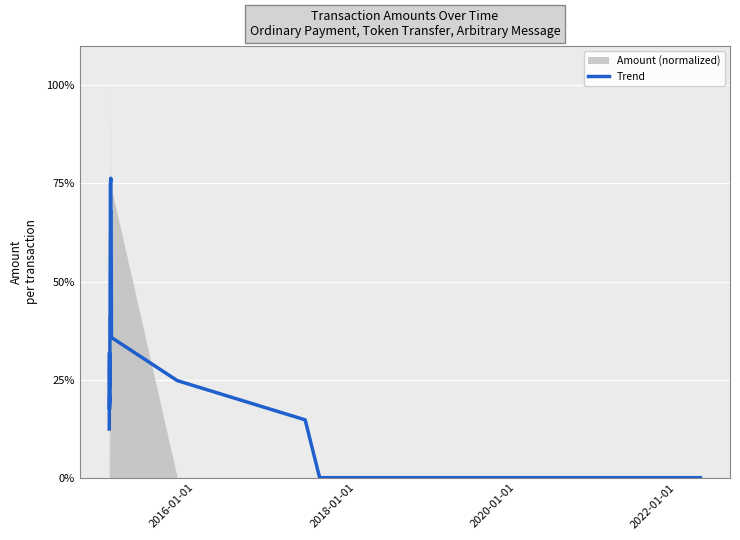

What is the value of the 14th point from the left?

0.2